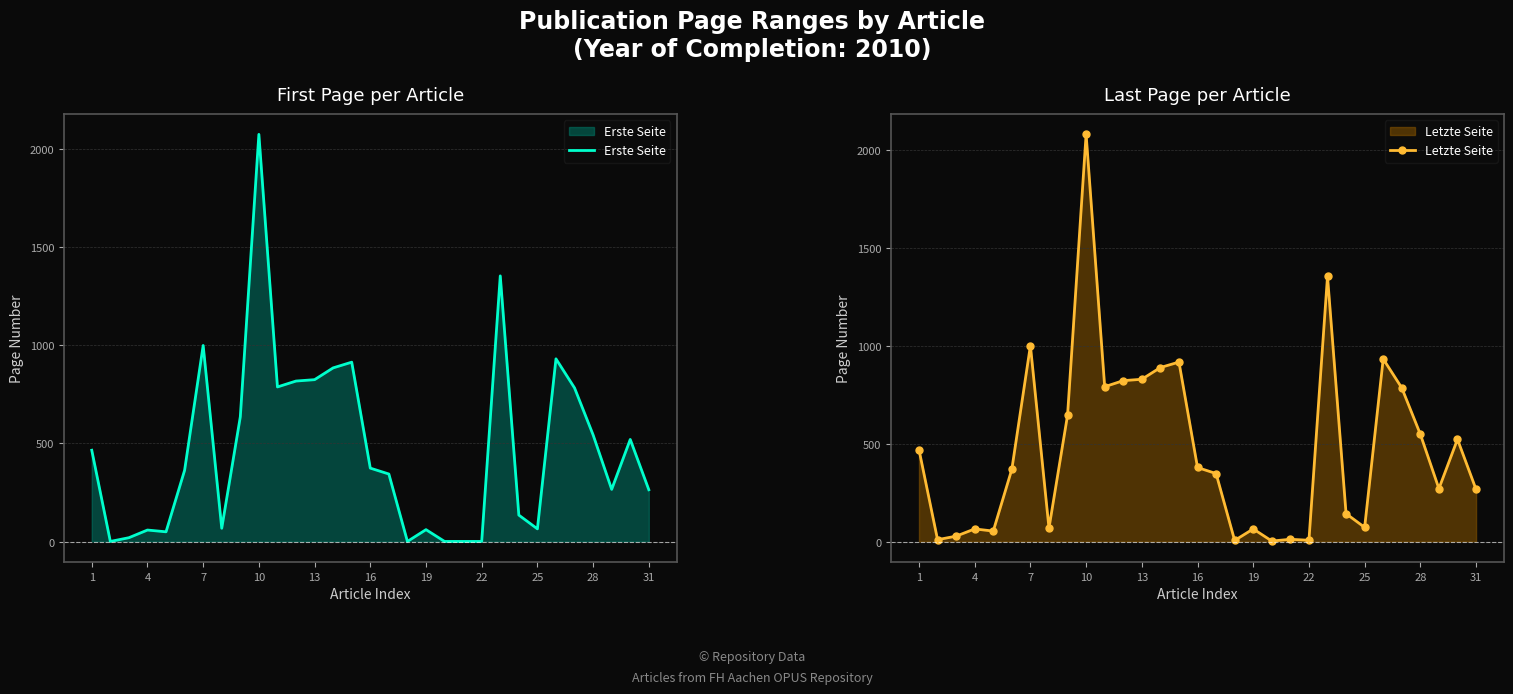

The Erste Seite series shows 374 at 16. True or false?

True